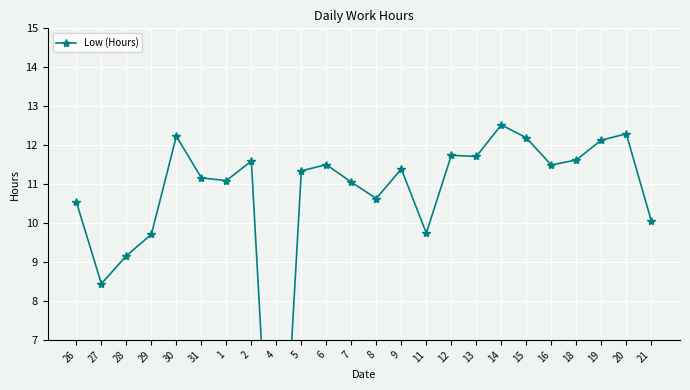

Count the number of data series in this chart.

1